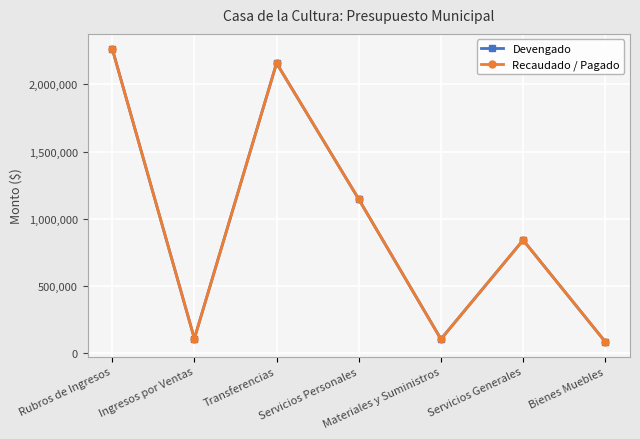

Is this an area chart (filled region under the line)?

No